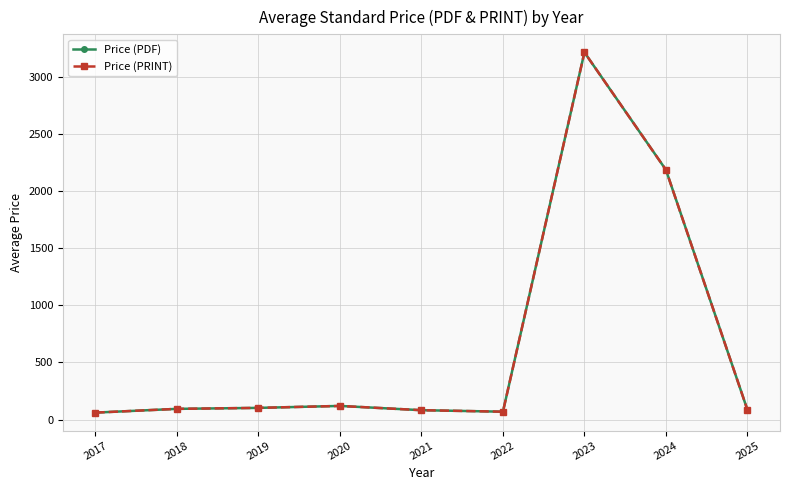

What is the maximum value shown in the chart?

3212.7